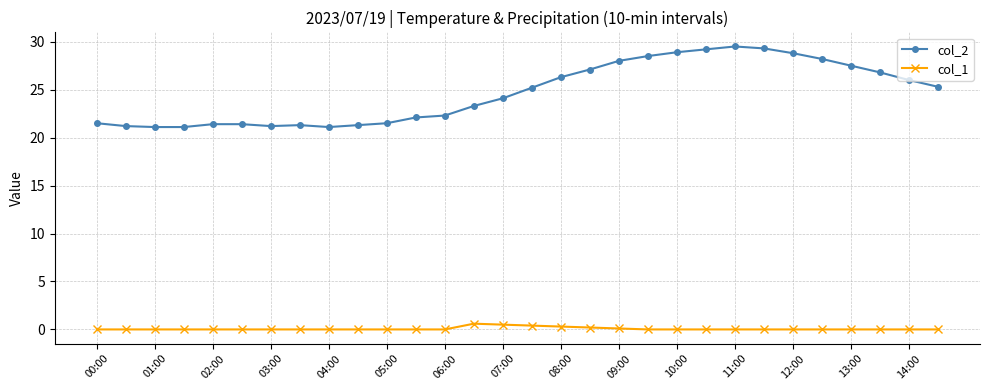

What are all the series names shown in the legend?

col_2, col_1